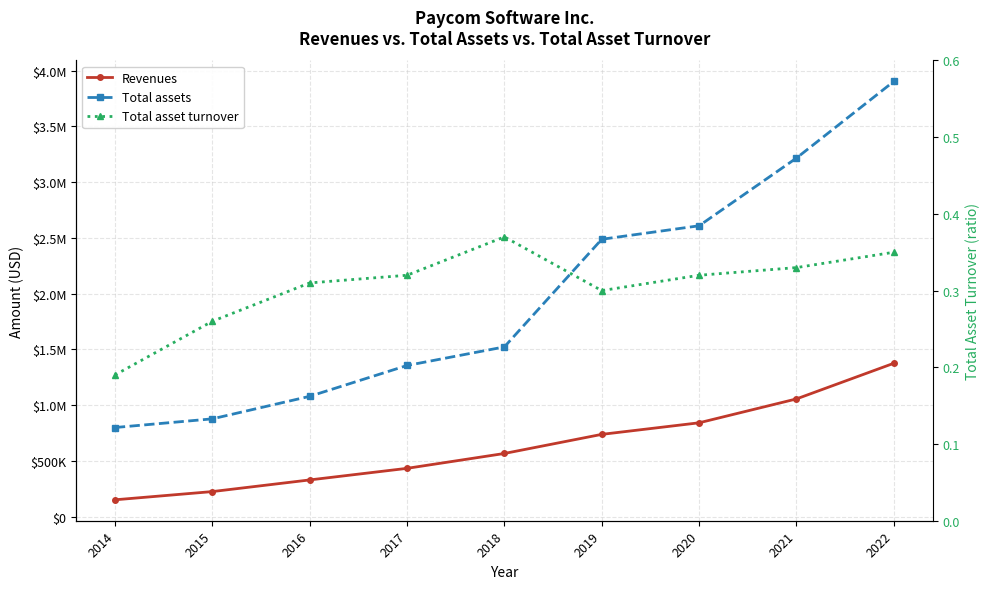

Is it true that Total assets equals 3215145.0 at 2021?

True